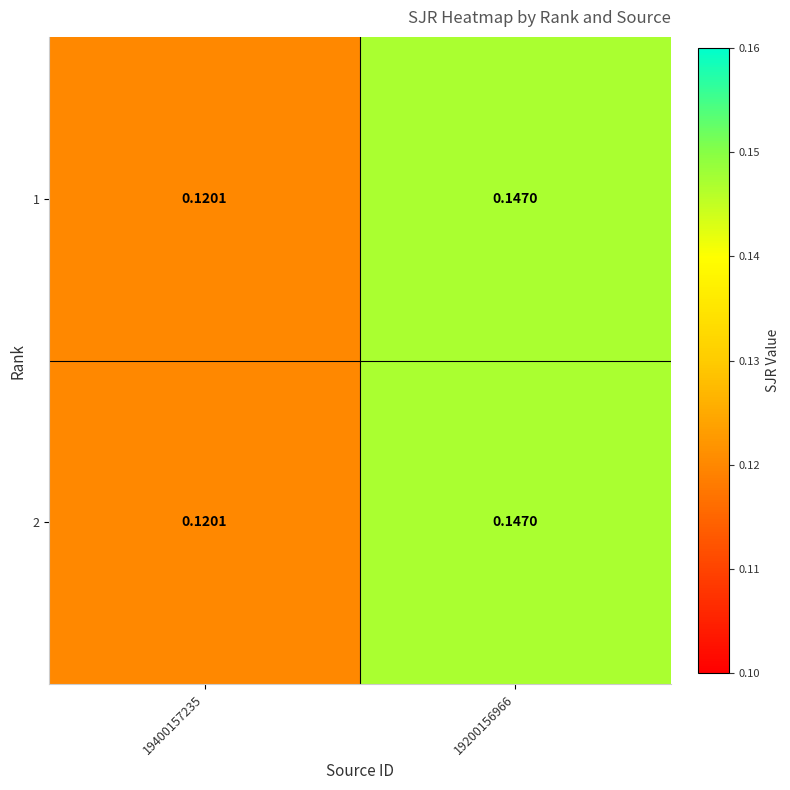

Reading left to right, extract all data points from this chart.

1: 19400157235=0.1	19200156966=0.1
2: 19400157235=0.1	19200156966=0.1